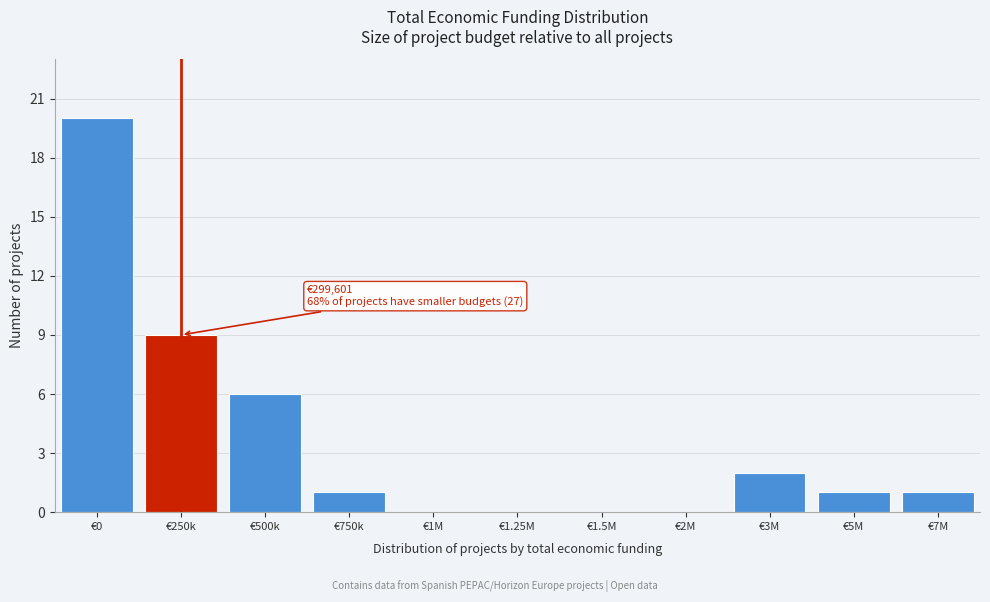

Reading right to left, extract all data points from this chart.

€7M=1	€5M=1	€3M=2	€2M=0	€1.5M=0	€1.25M=0	€1M=0	€750k=1	€500k=6	€250k=9	€0=20